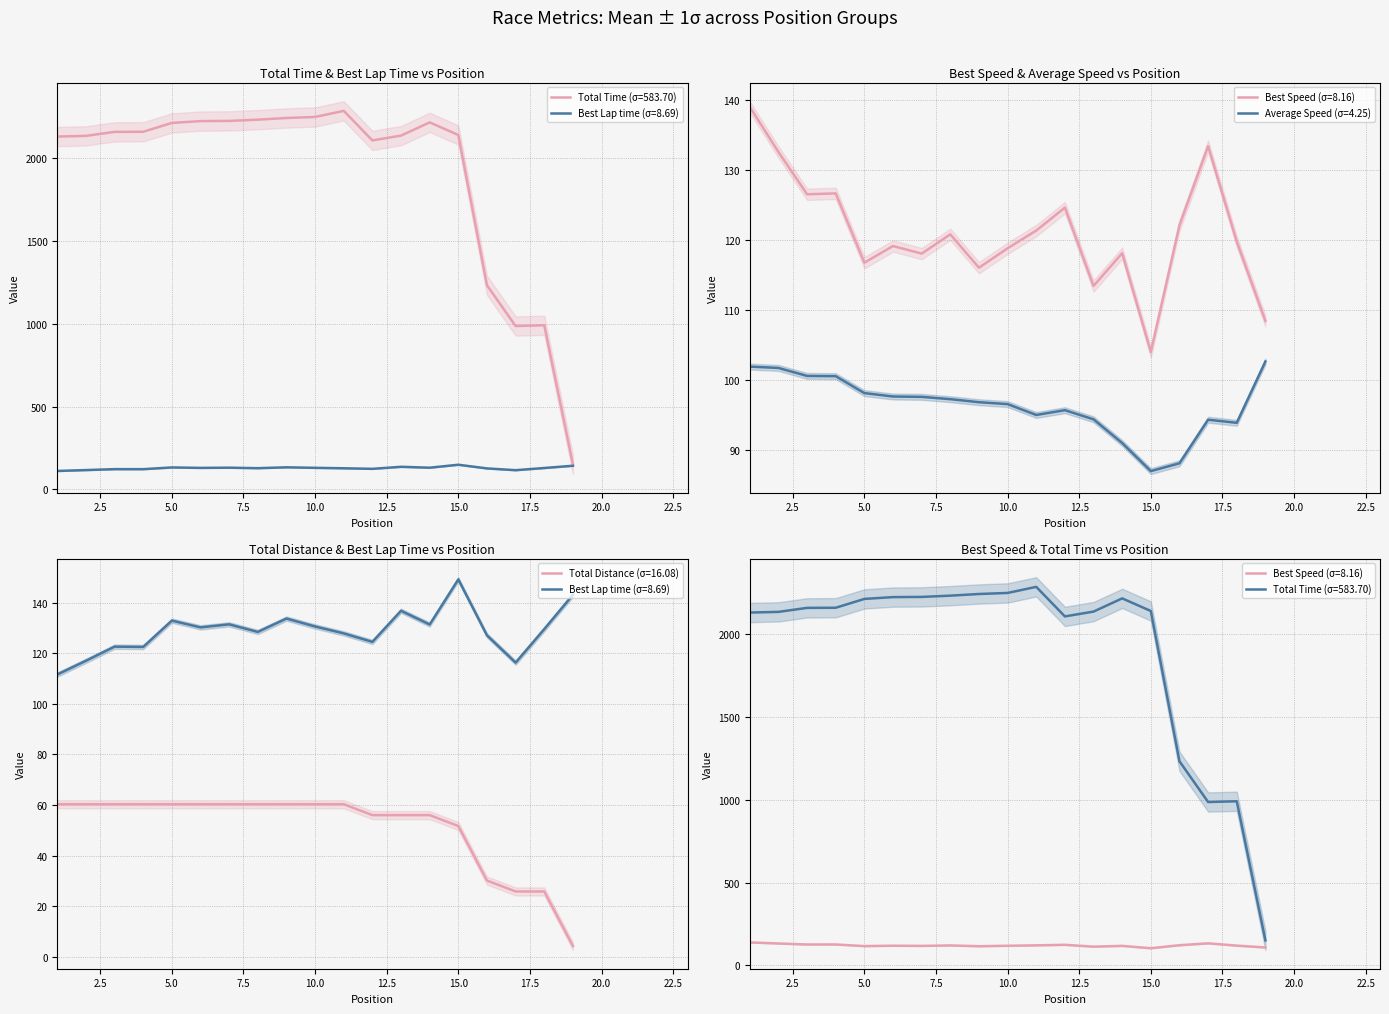

What is the difference between the highest and lowest values at 9?

2183.0